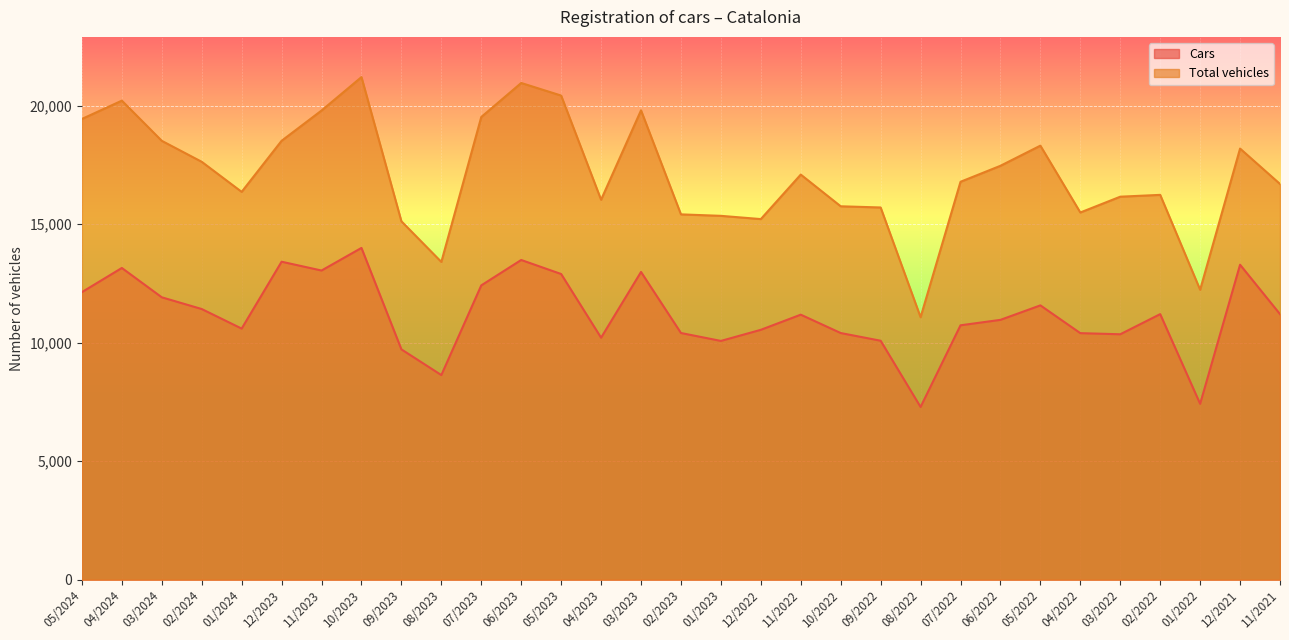

Read the Cars value at 11/2022.

11185